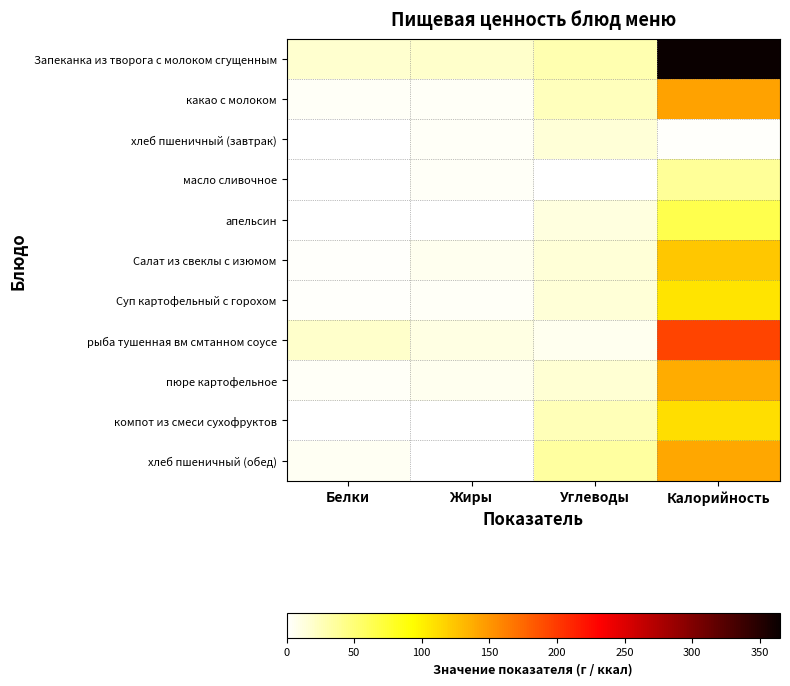

What is the total value across all series at Углеводы?

195.6